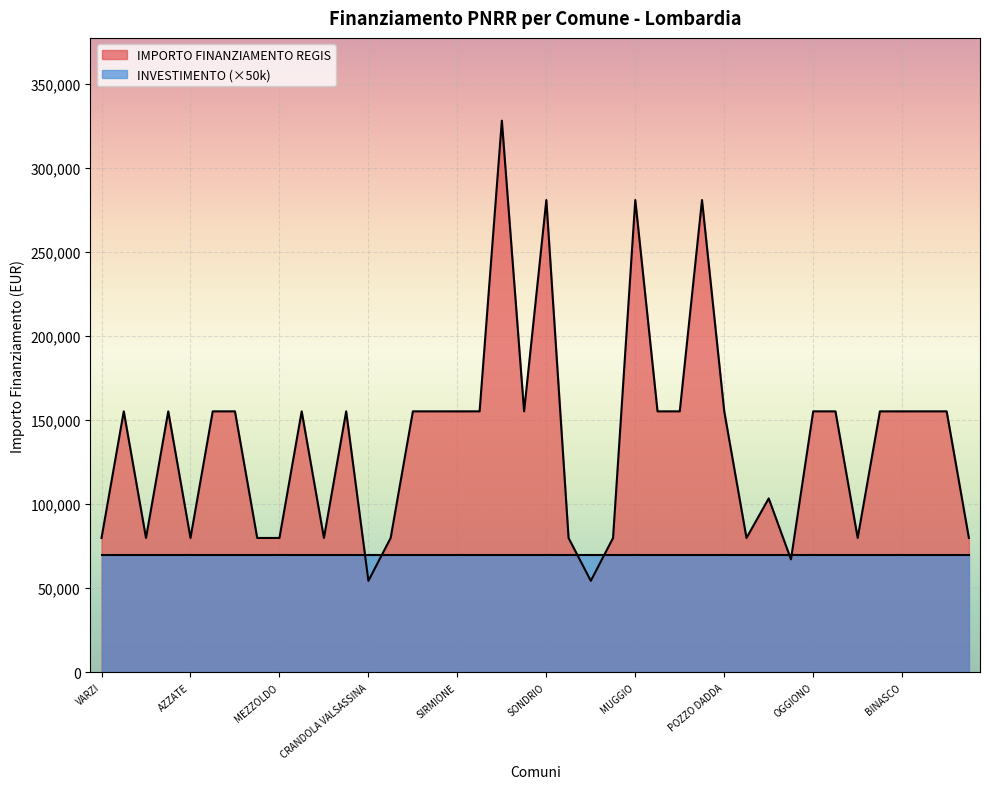

Between FRASCAROLO and RODIGO, which is larger?

RODIGO